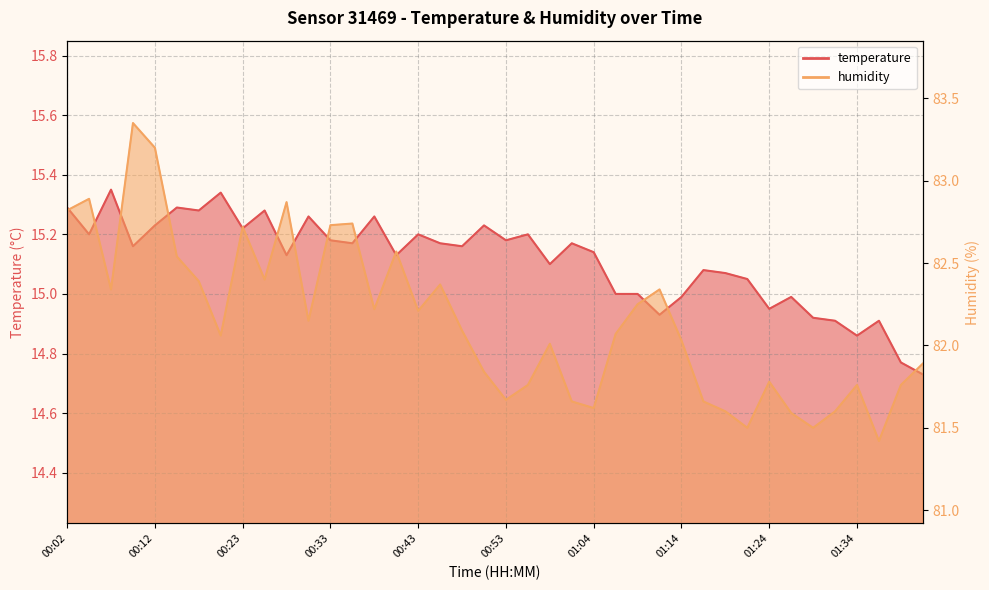

What value does the humidity series have at 01:24?

81.8